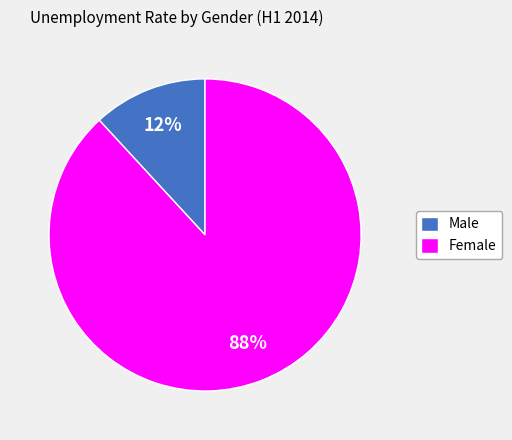

Combined, do Female and Male account for over 50%?

Yes